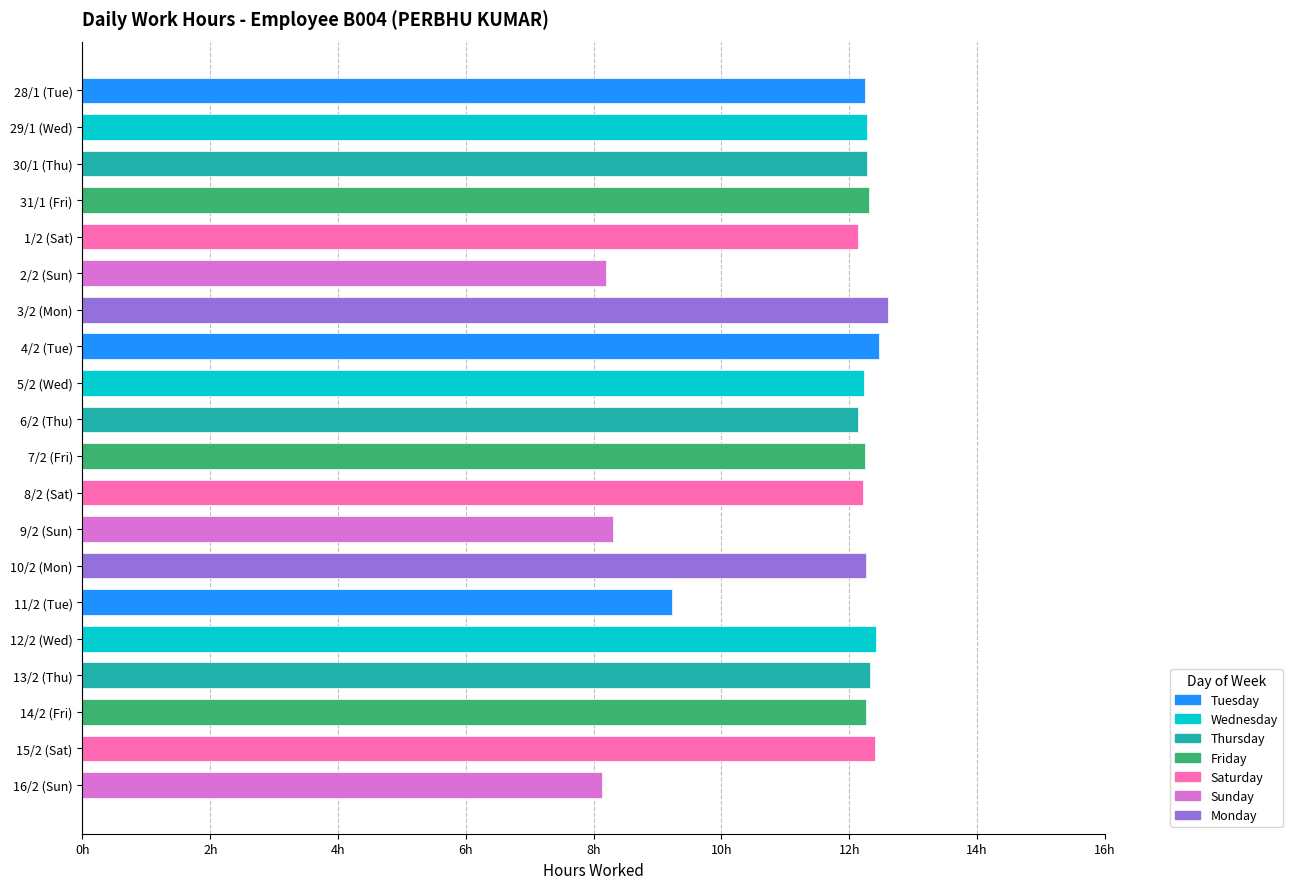

Rank the categories by value from lowest to highest.

16/2 (Sun), 2/2 (Sun), 9/2 (Sun), 11/2 (Tue), 1/2 (Sat), 6/2 (Thu), 8/2 (Sat), 5/2 (Wed), 28/1 (Tue), 7/2 (Fri), 10/2 (Mon), 14/2 (Fri), 29/1 (Wed), 30/1 (Thu), 31/1 (Fri), 13/2 (Thu), 15/2 (Sat), 12/2 (Wed), 4/2 (Tue), 3/2 (Mon)